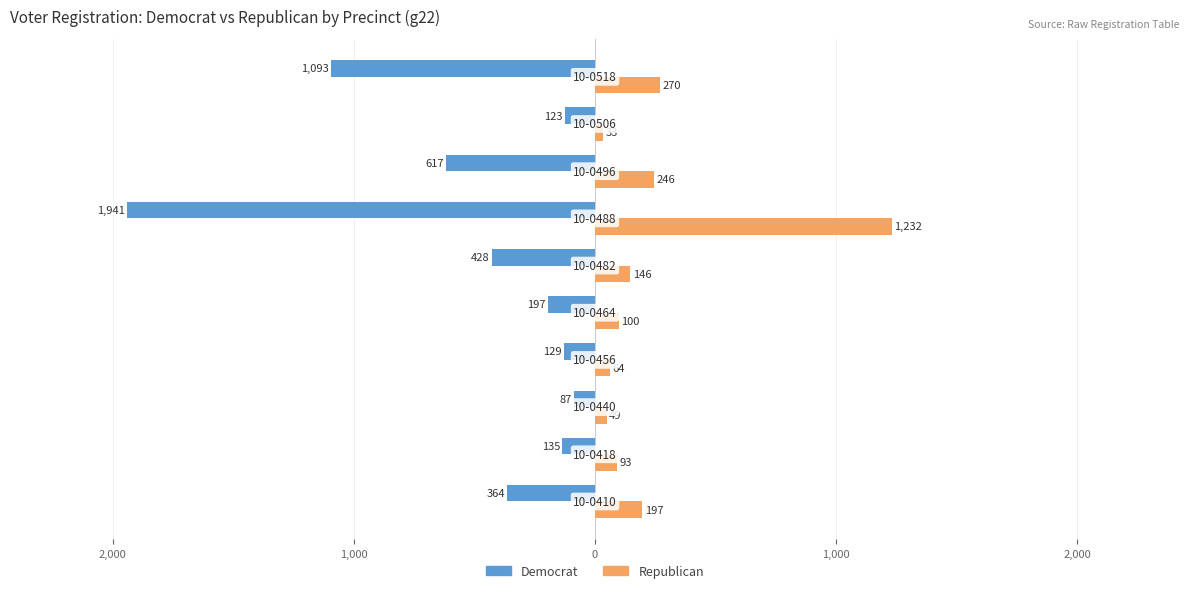

What are all the series names shown in the legend?

Democrat, Republican